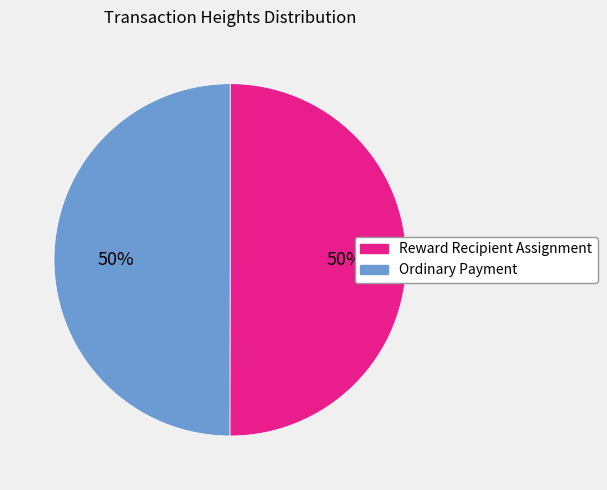

How many slices are in this pie chart?

2